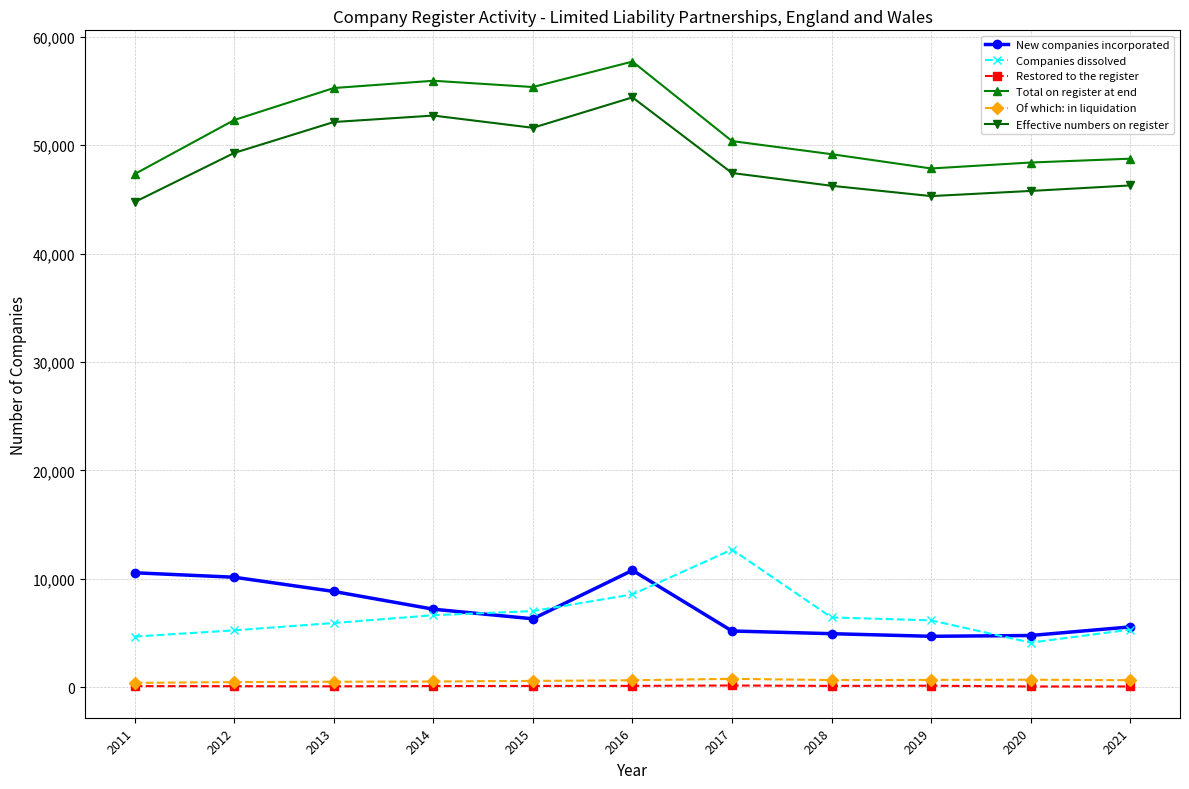

The Total on register at end series shows 48747 at 2021. True or false?

True